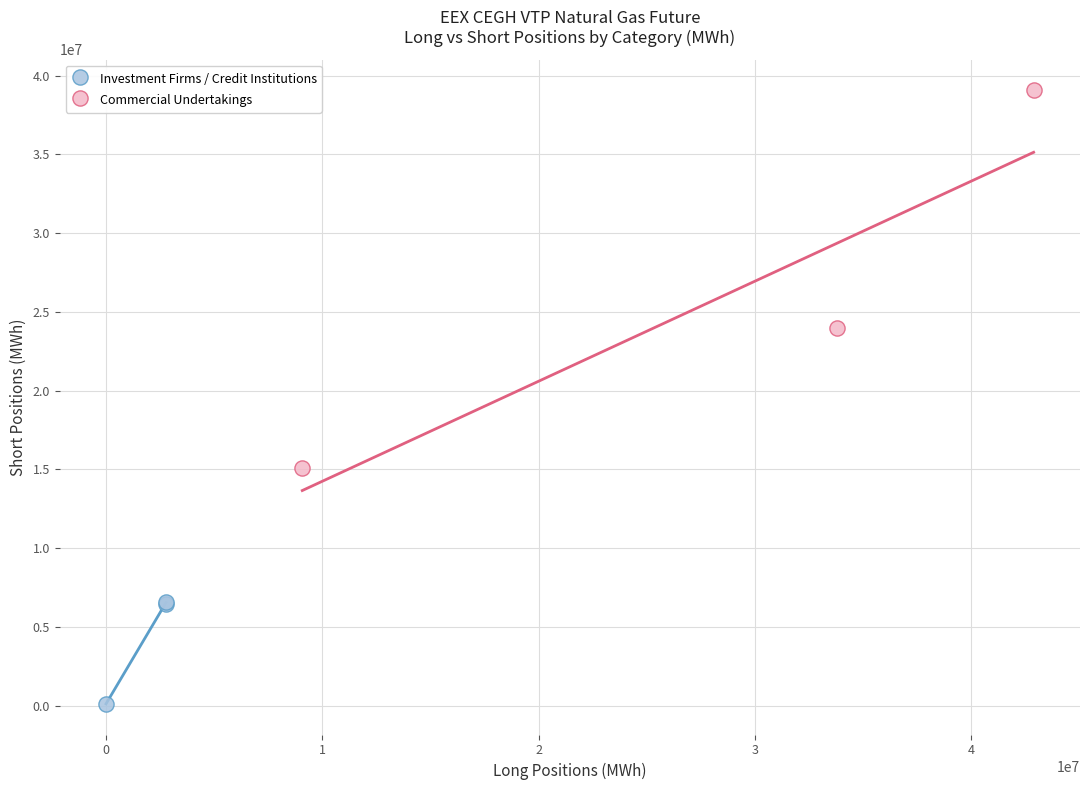

Which series has the largest Y range (max minus min)?

Commercial Undertakings